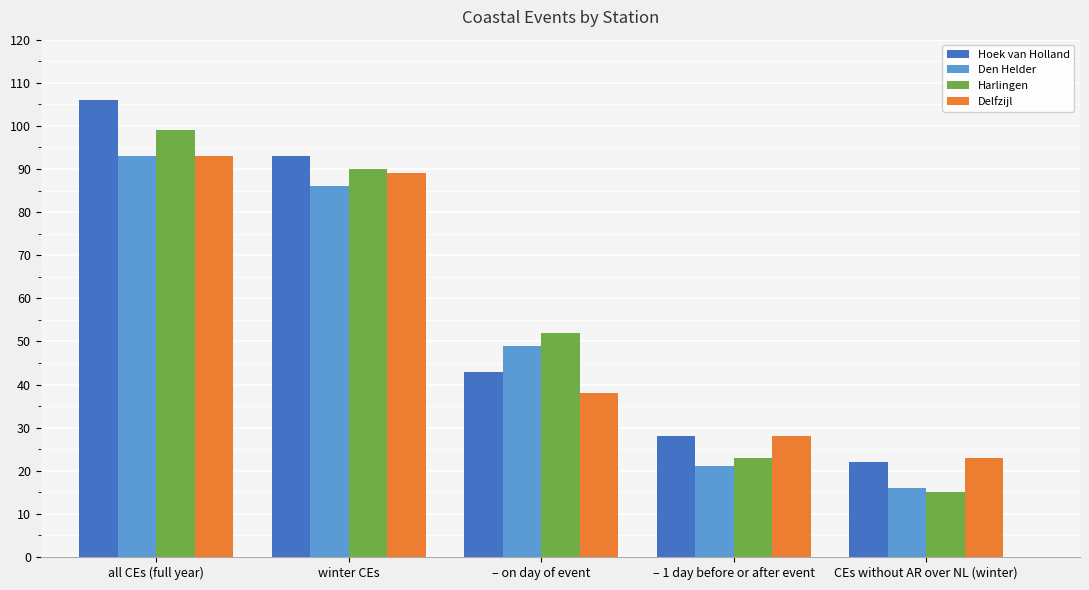

True or false: Den Helder has a value of 36 at – 1 day before or after event.

False